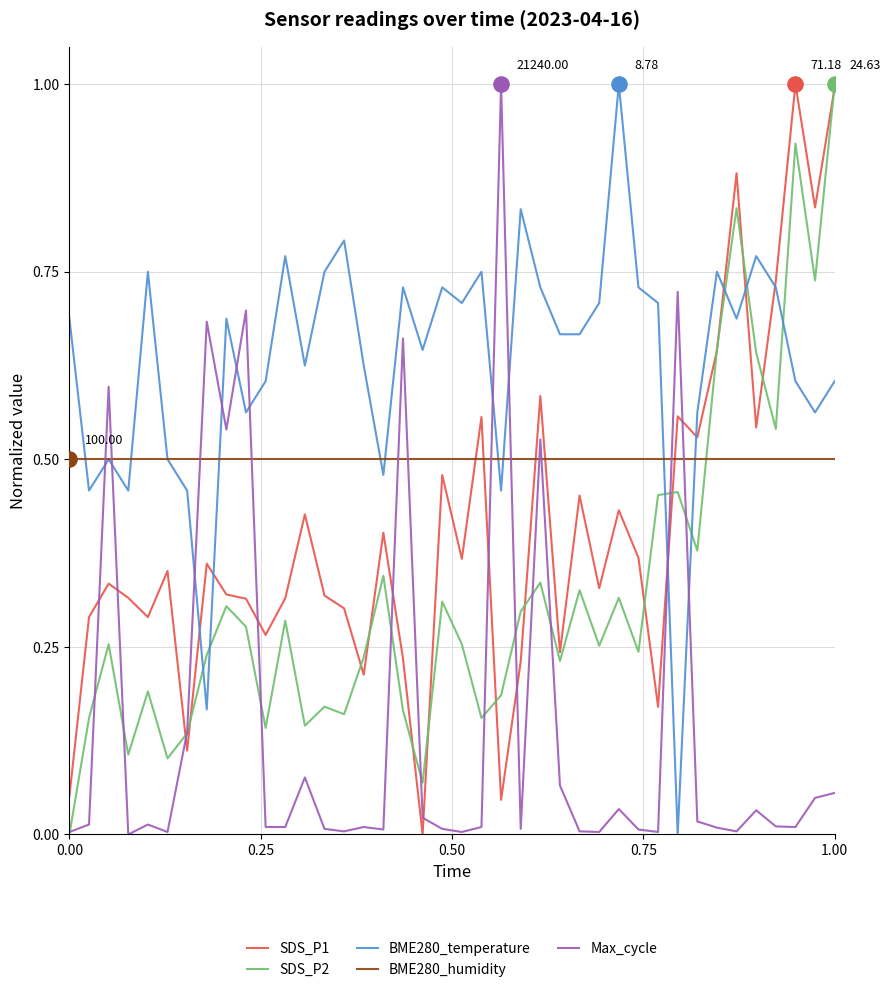

How many intersections are there between BME280_temperature and SDS_P2?

7